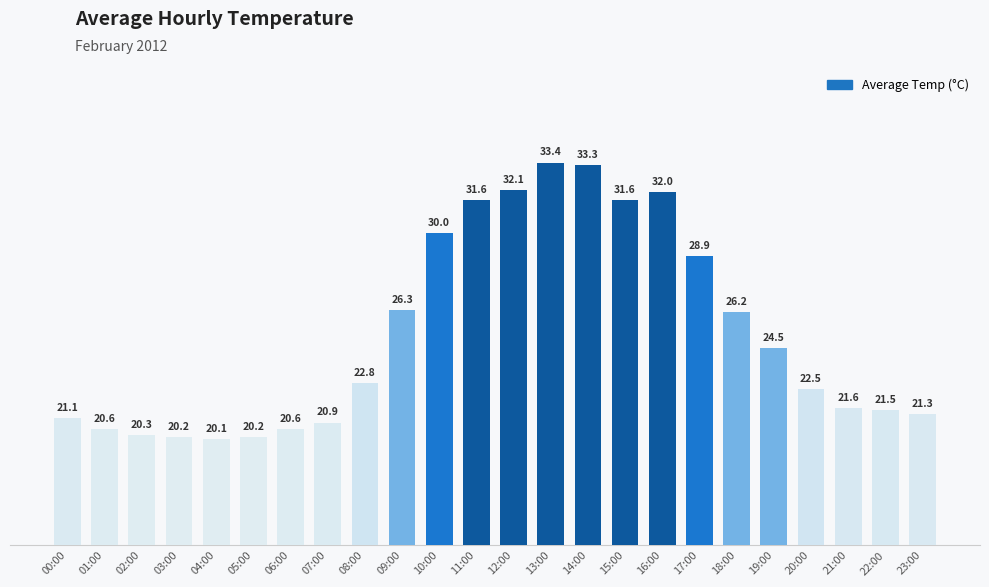

What is the label of the 24th bar from the right?

00:00